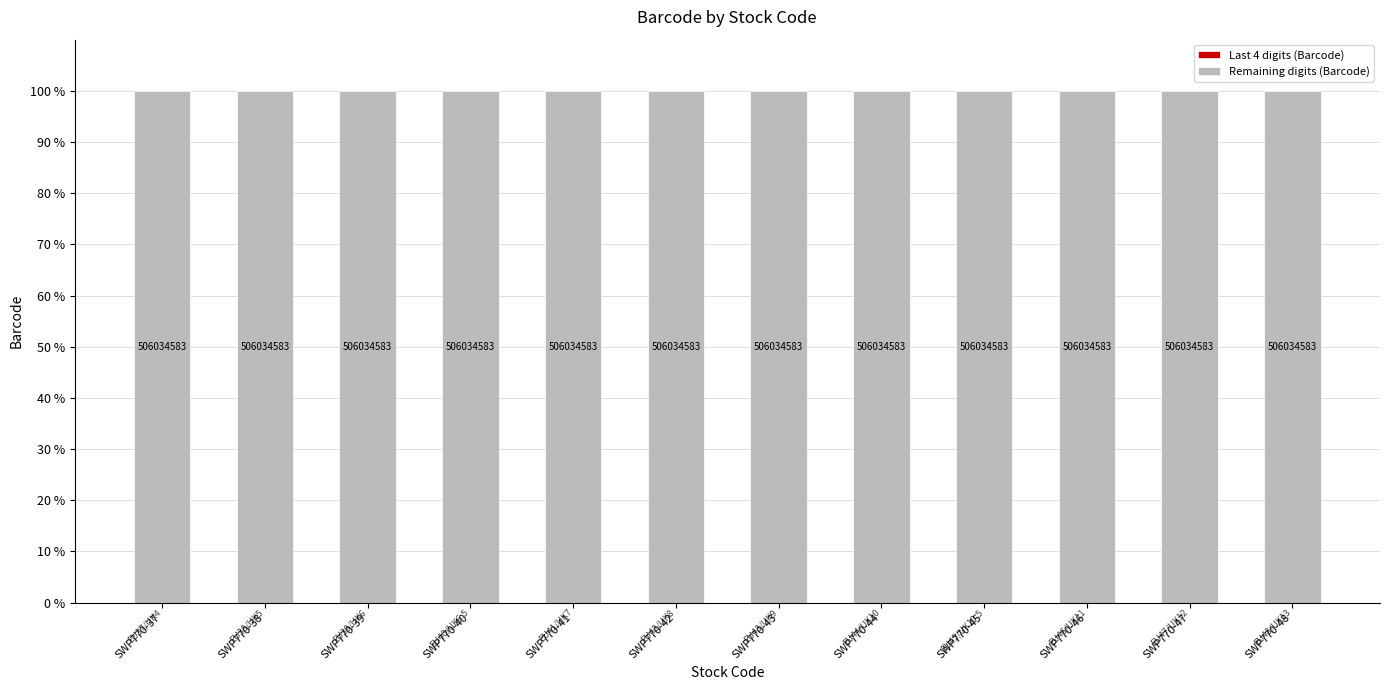

Which series has the widest spread of values?

Last 4 digits (Barcode)